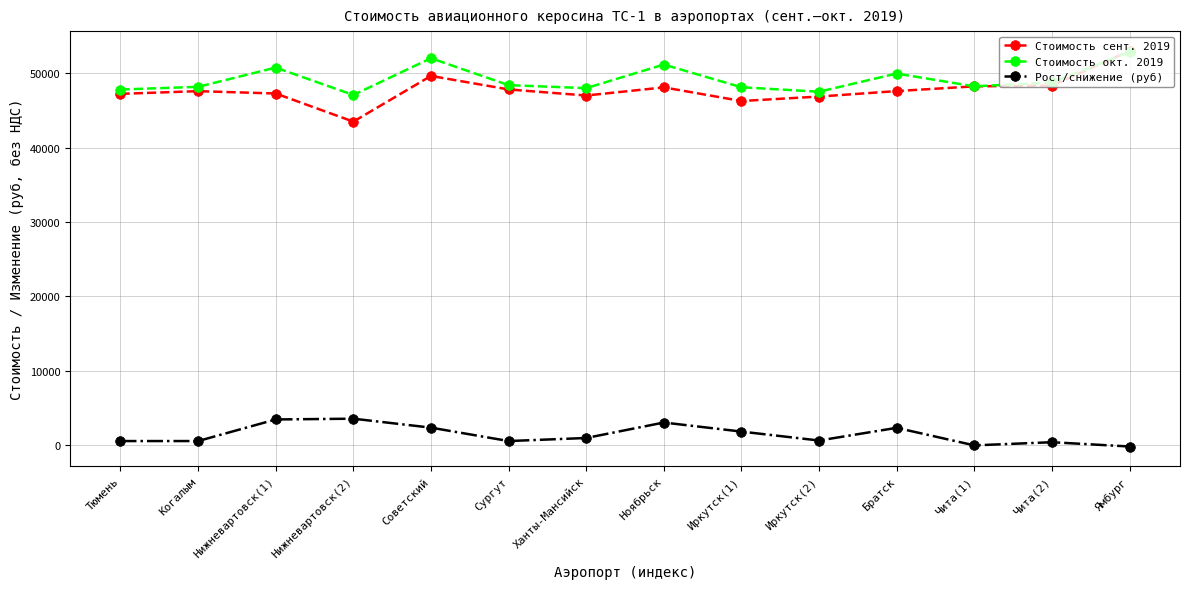

True or false: Стоимость сент. 2019 has more than 1 points higher than both neighbors.

True